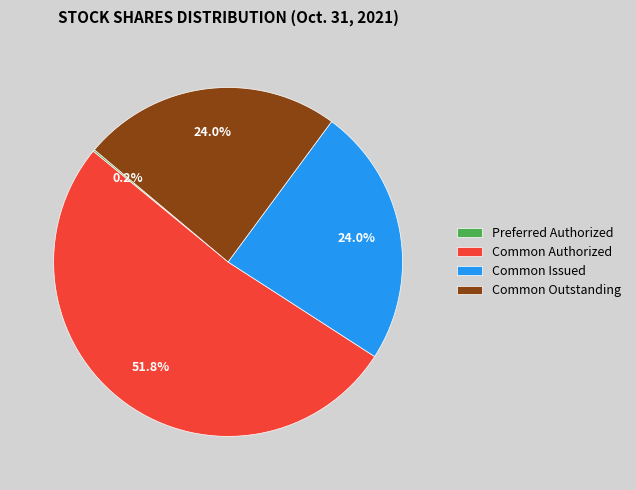

Is the sum of Common Outstanding and Common Authorized greater than half?

Yes